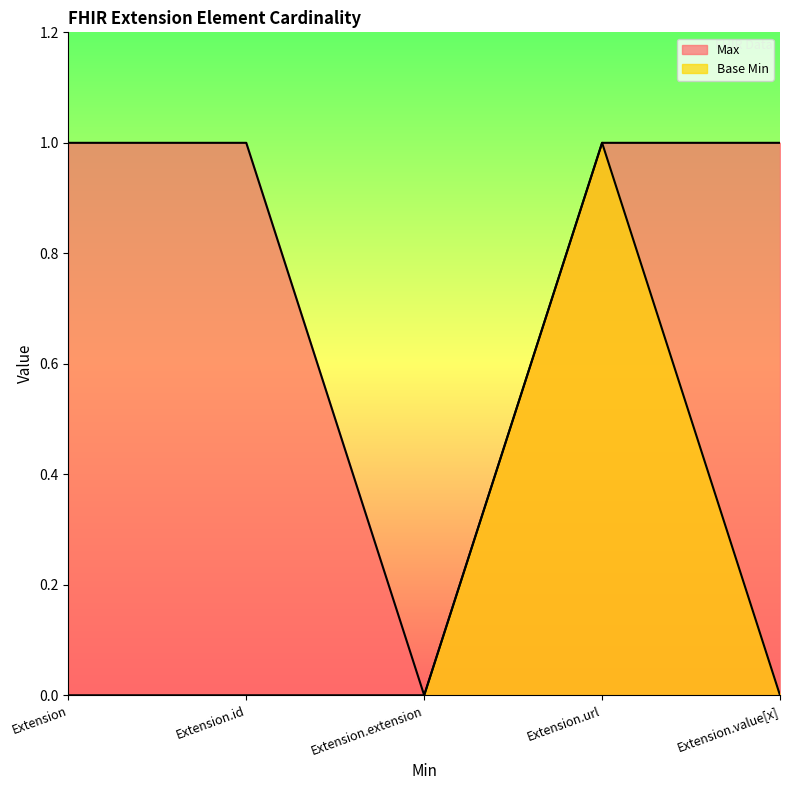

The value of Base Min at Extension is 0. True or false?

True